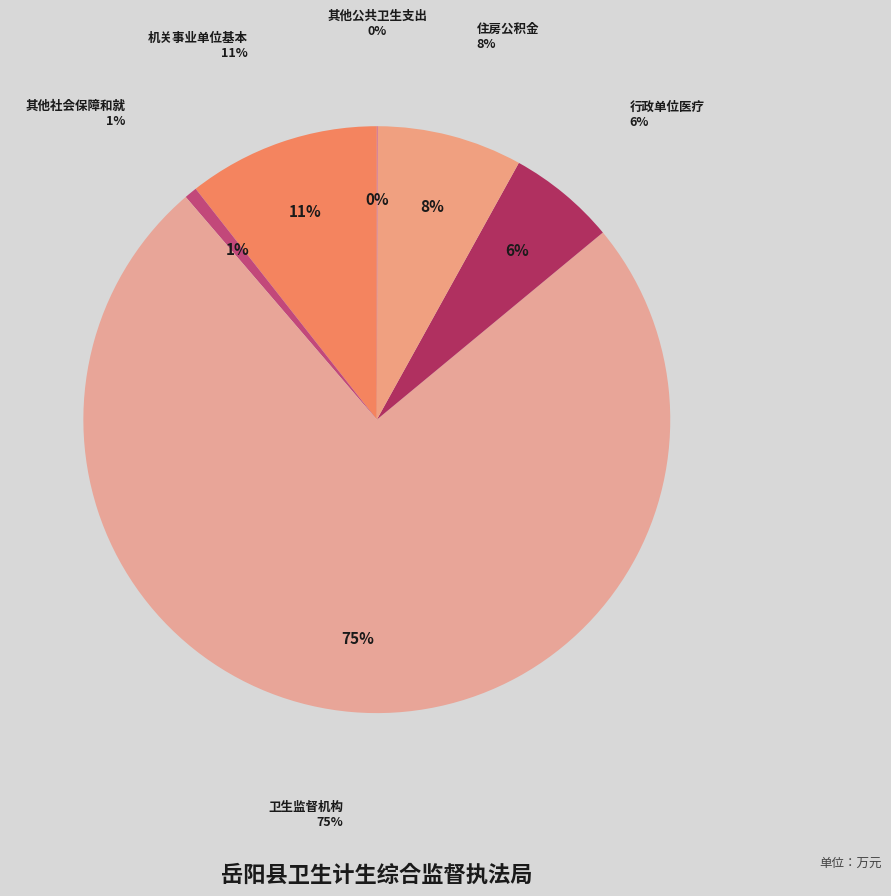

Count the number of slices in the pie.

6